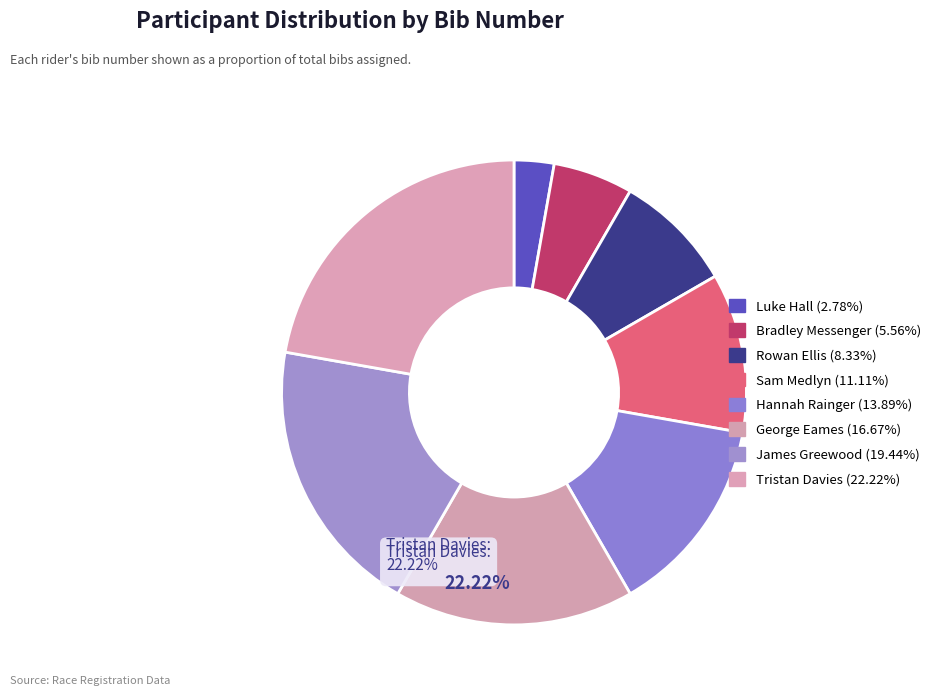

The Sam Medlyn slice represents 11% of the pie. True or false?

True